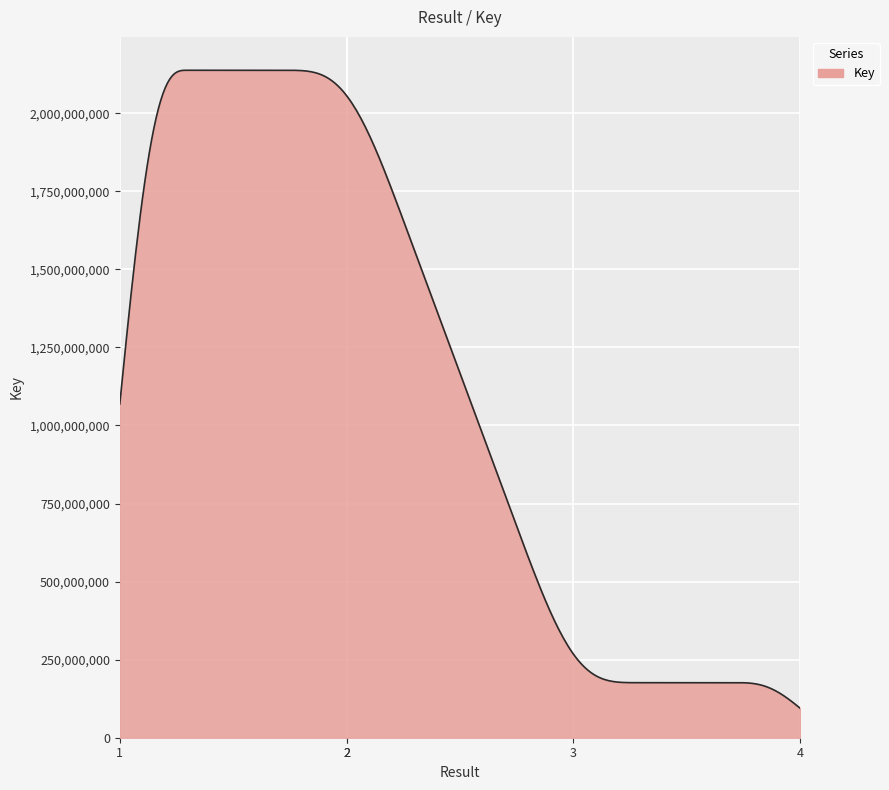

What is the minimum value shown in the chart?

94104480.0